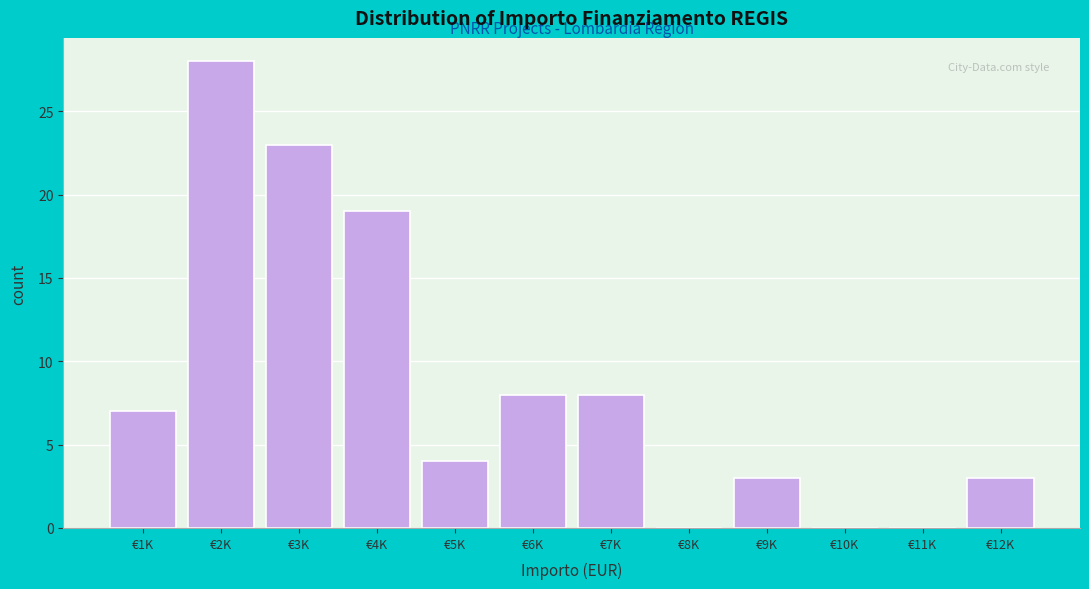

Reading right to left, extract all data points from this chart.

€12K=3	€11K=0	€10K=0	€9K=3	€8K=0	€7K=8	€6K=8	€5K=4	€4K=19	€3K=23	€2K=28	€1K=7